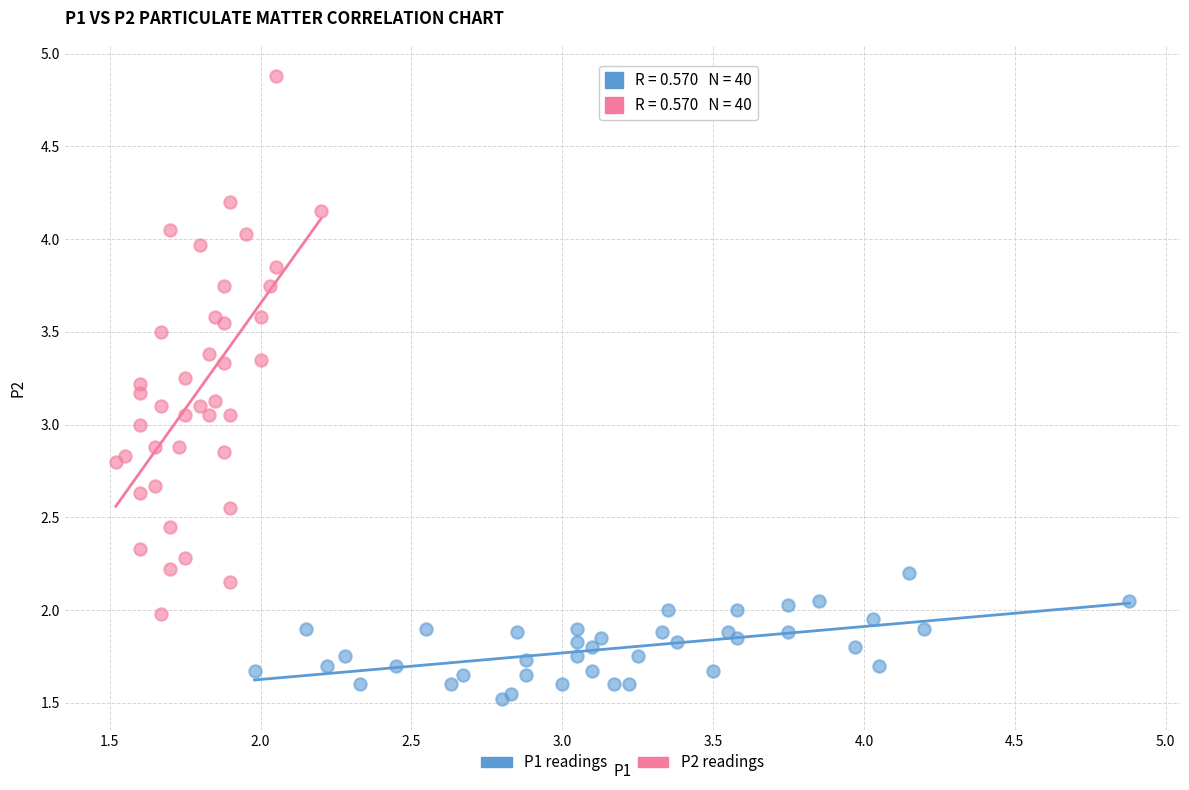

Which series has the widest spread of Y values?

P2 readings